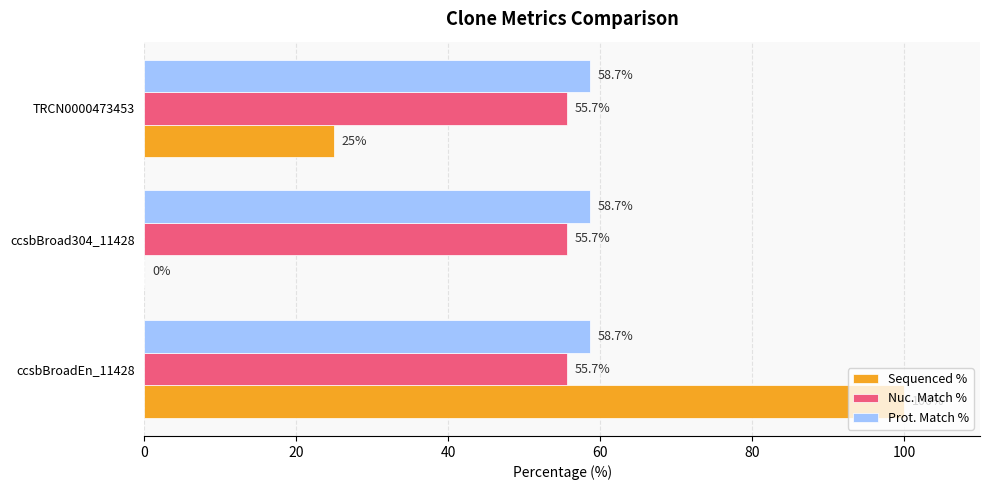

The Prot. Match % series shows 58.7 at TRCN0000473453. True or false?

True